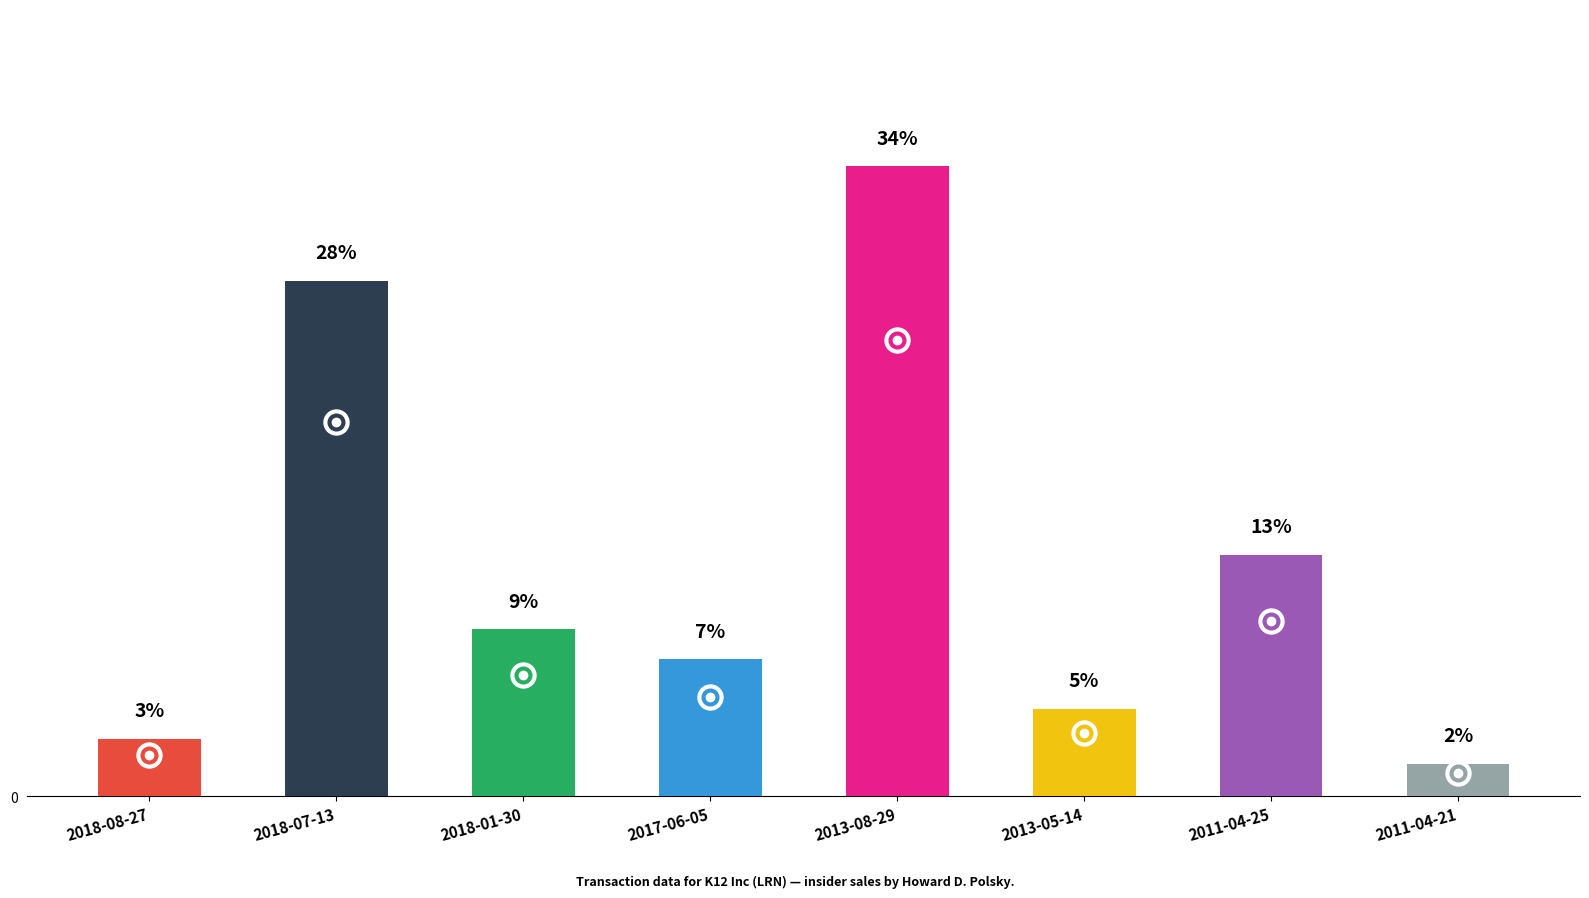

Does the chart contain any negative values?

No